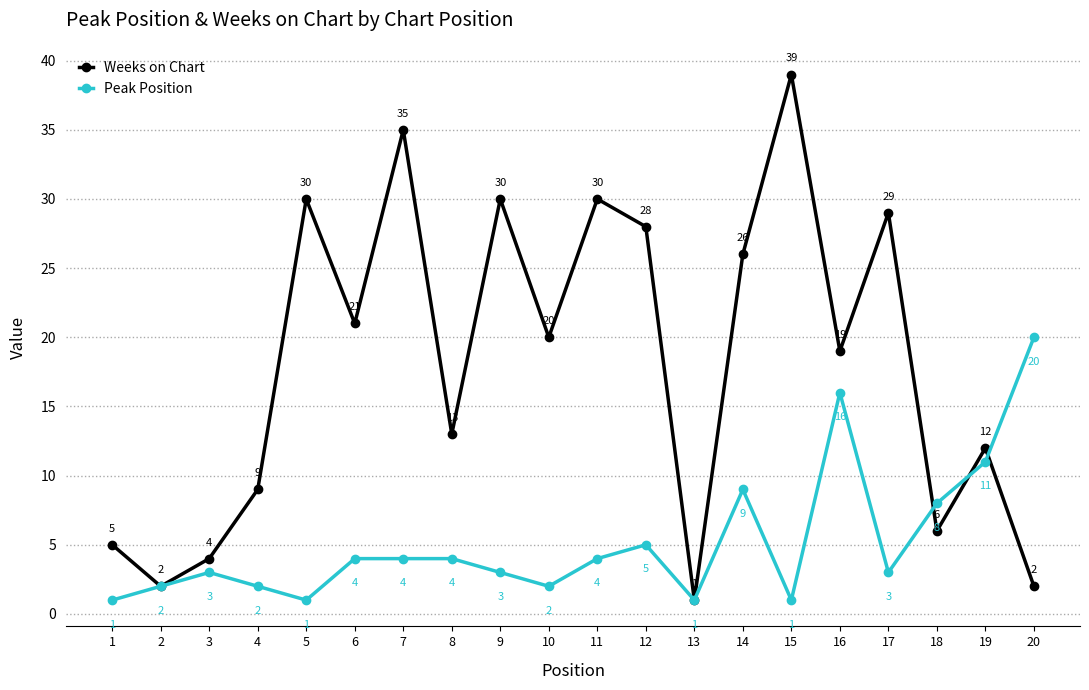

What is the total value across all series at 11?

34